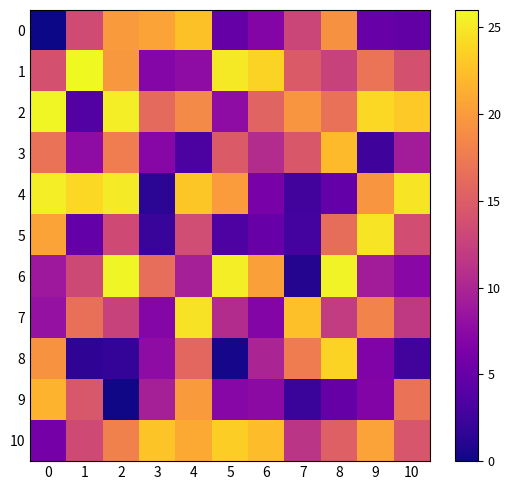

What is the total value across all series at 4?

179.8